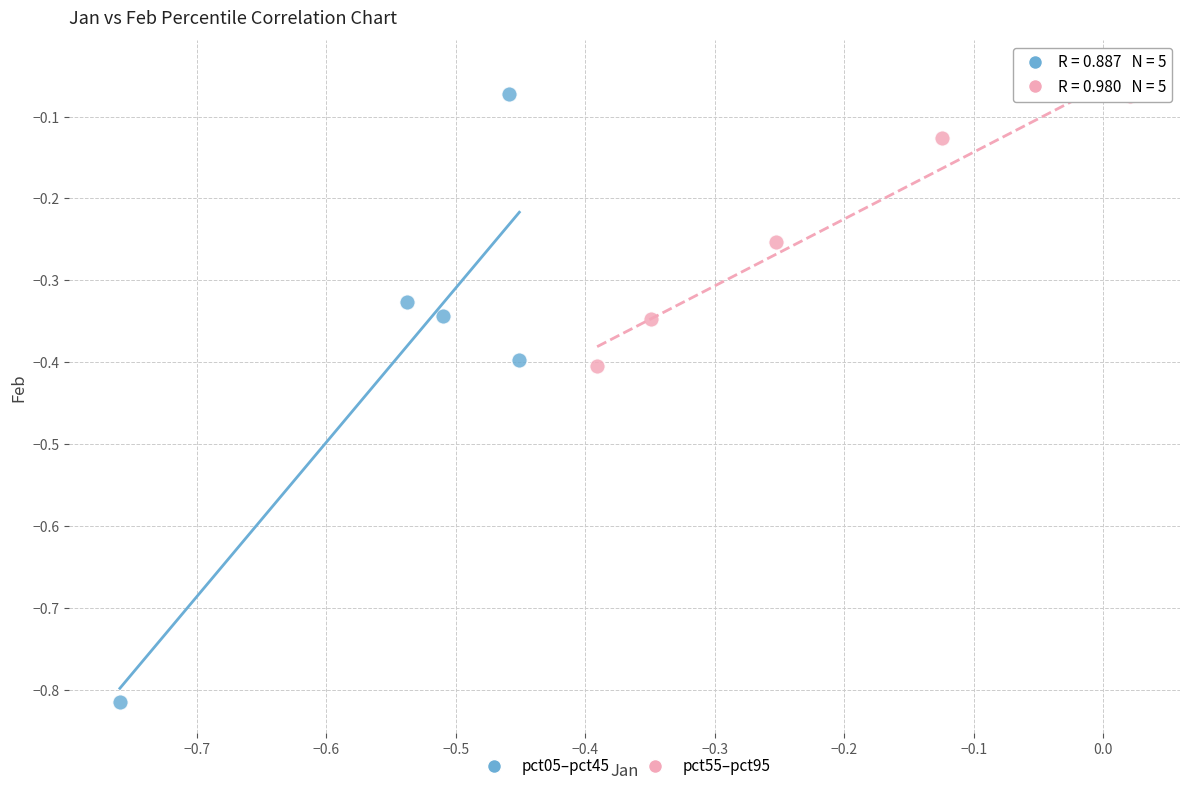

Which series contains the lowest Y value?

pct05–pct45